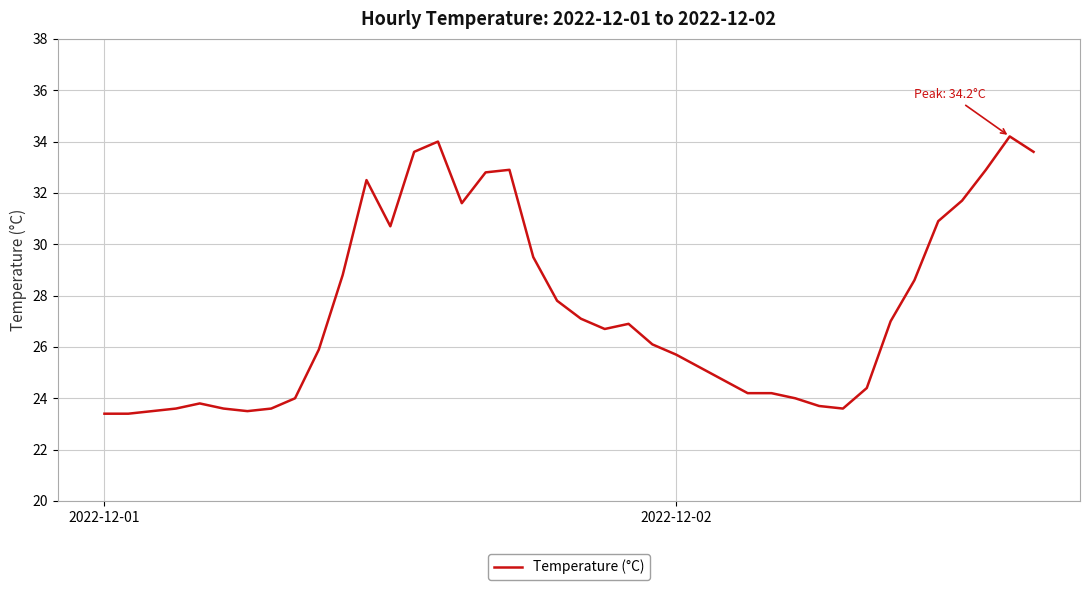

What is the minimum value shown in the chart?

23.4